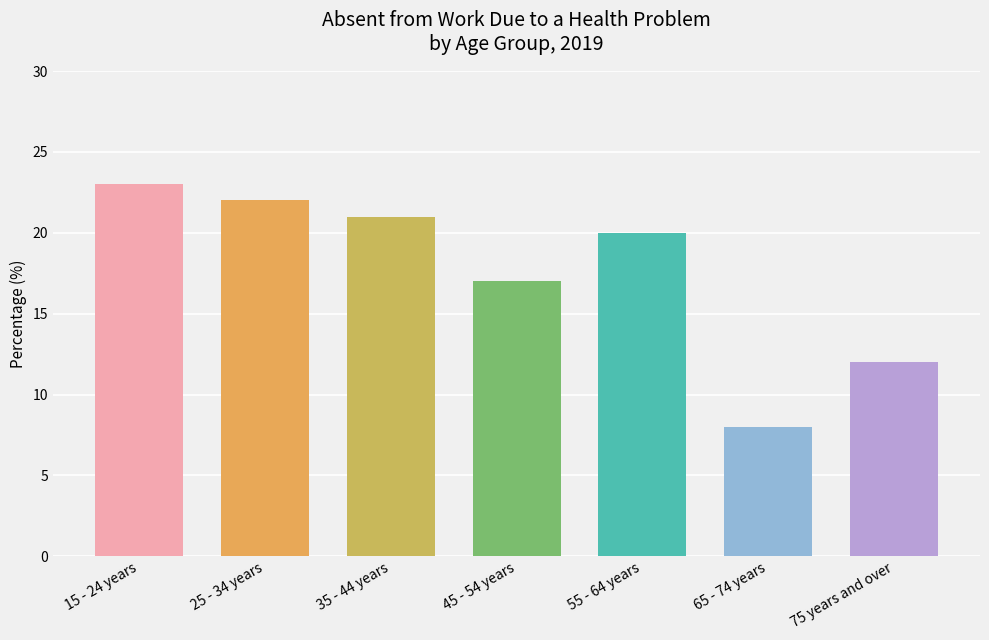

Which has a higher value, 45 - 54 years or 75 years and over?

45 - 54 years